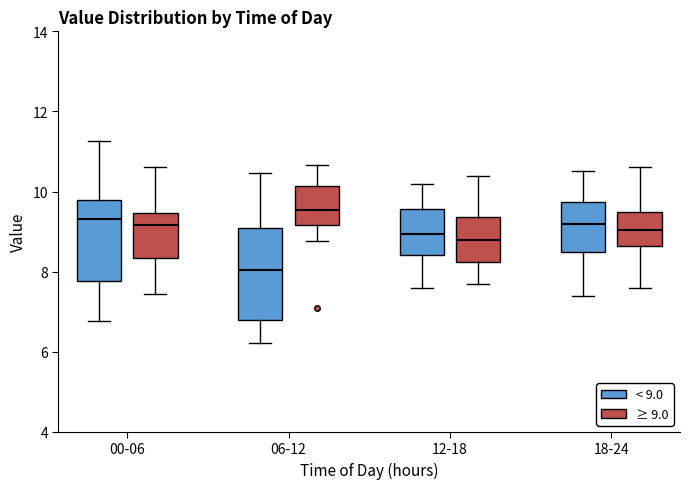

Reading left to right, transcribe this box plot: for each box, give where its median line is, the range the box spans, and where its two whiskers end, as read against the y-axis. The values are not printed on the chart, so give them approximately, as read against the axis.

00-06 (< 9.0): median 9.4, box 7.8 to 9.8, whiskers 6.8 to 11.2
00-06 (≥ 9.0): median 9.2, box 8.4 to 9.4, whiskers 7.4 to 10.6
06-12 (< 9.0): median 8.0, box 6.8 to 9.0, whiskers 6.2 to 10.4
06-12 (≥ 9.0): median 9.6, box 9.2 to 10.2, whiskers 8.8 to 10.6
12-18 (< 9.0): median 9.0, box 8.4 to 9.6, whiskers 7.6 to 10.2
12-18 (≥ 9.0): median 8.8, box 8.2 to 9.4, whiskers 7.8 to 10.4
18-24 (< 9.0): median 9.2, box 8.6 to 9.8, whiskers 7.4 to 10.6
18-24 (≥ 9.0): median 9.0, box 8.6 to 9.6, whiskers 7.6 to 10.6